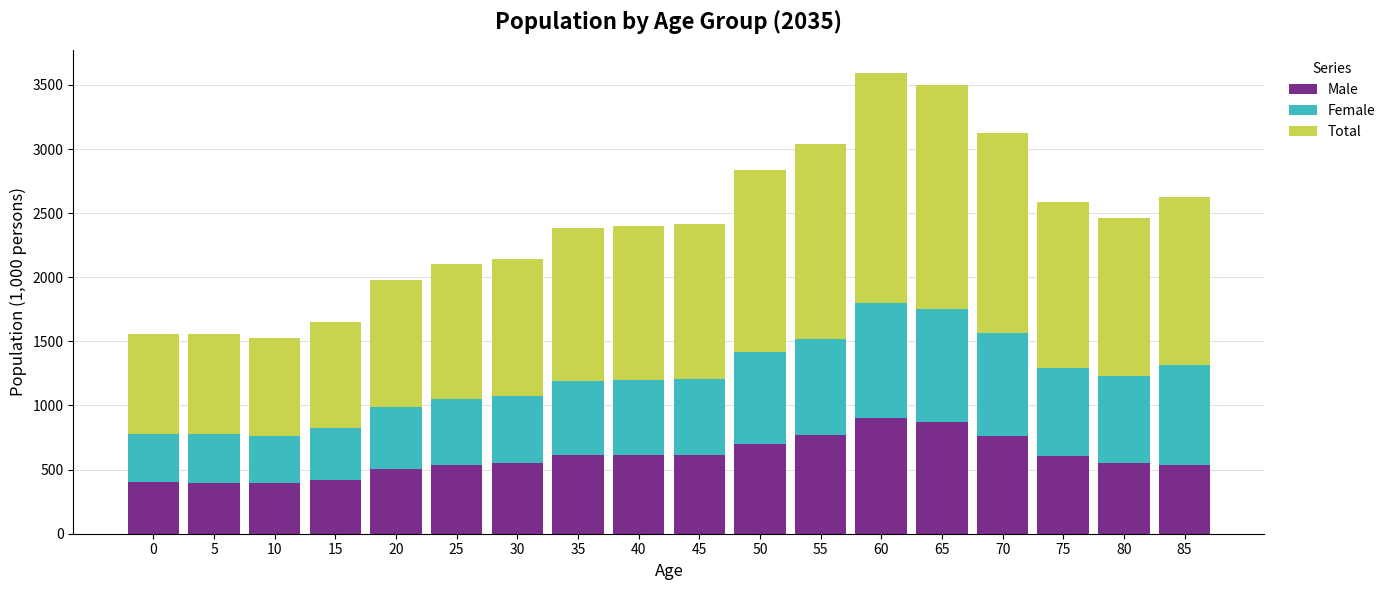

What is the sum of the Male values at 55 and 60?

1673.4